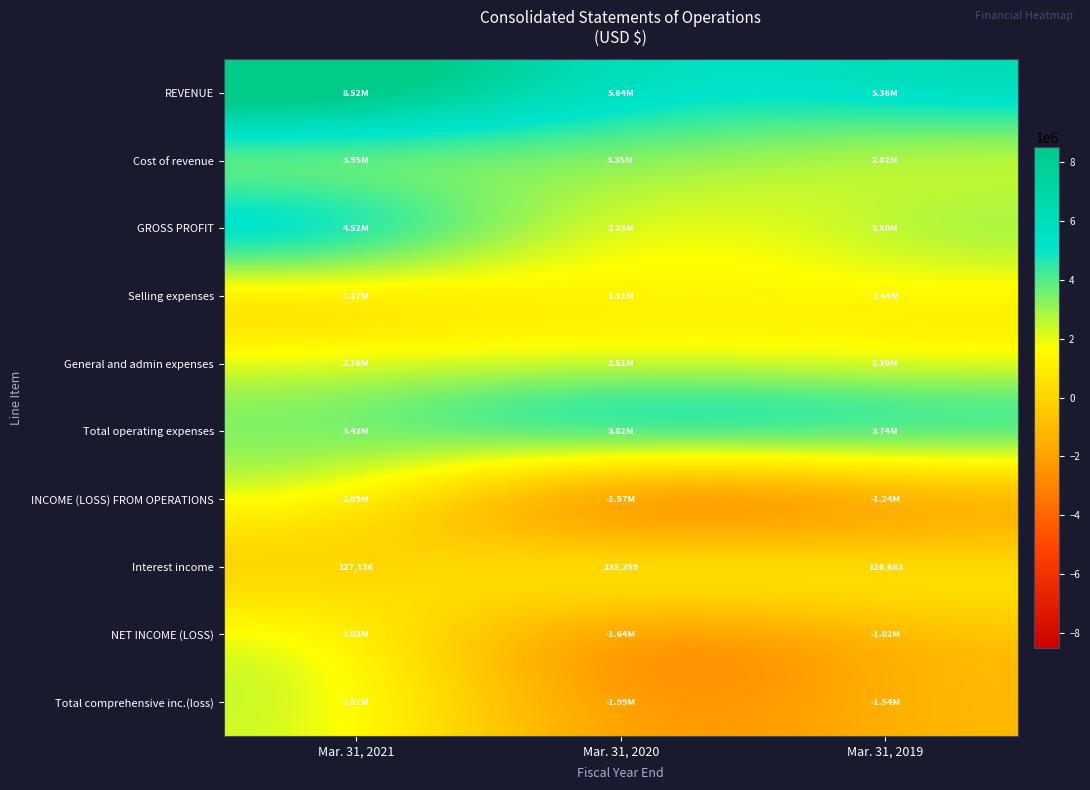

What is the difference between the Interest income values at Mar. 31, 2020 and Mar. 31, 2021?

8223